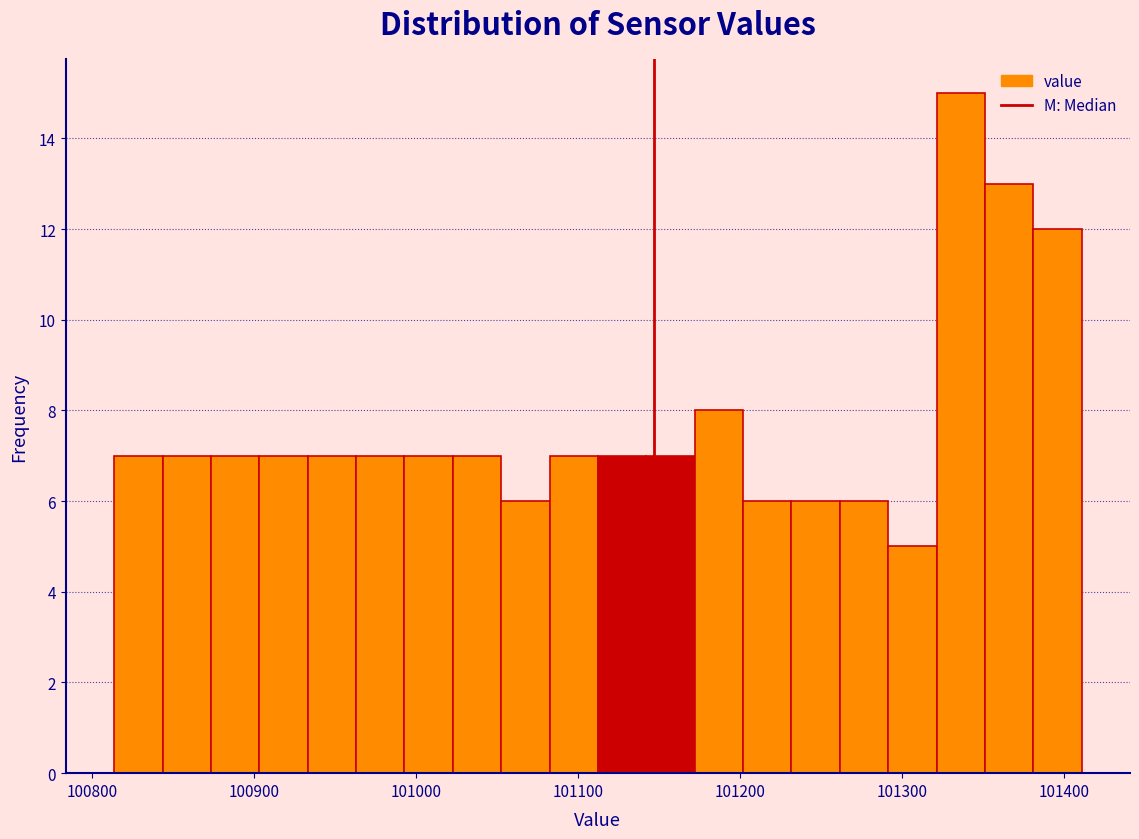

Around what value on the x-axis is the tallest bar? Give the approximate position of its centre, as read against the axis.

101340